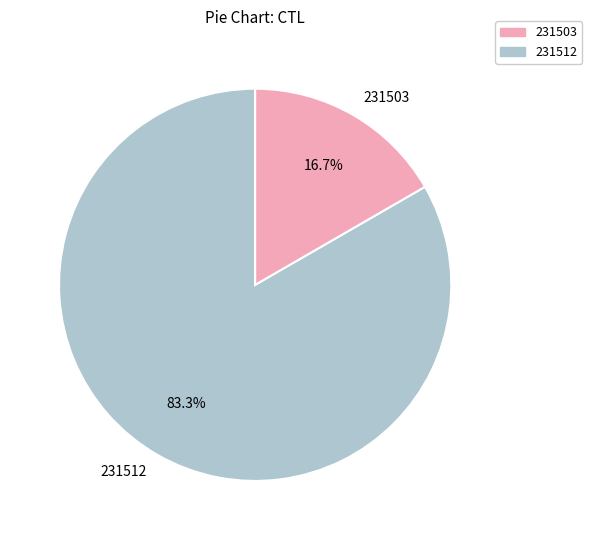

Rank the categories by value from lowest to highest.

231503, 231512